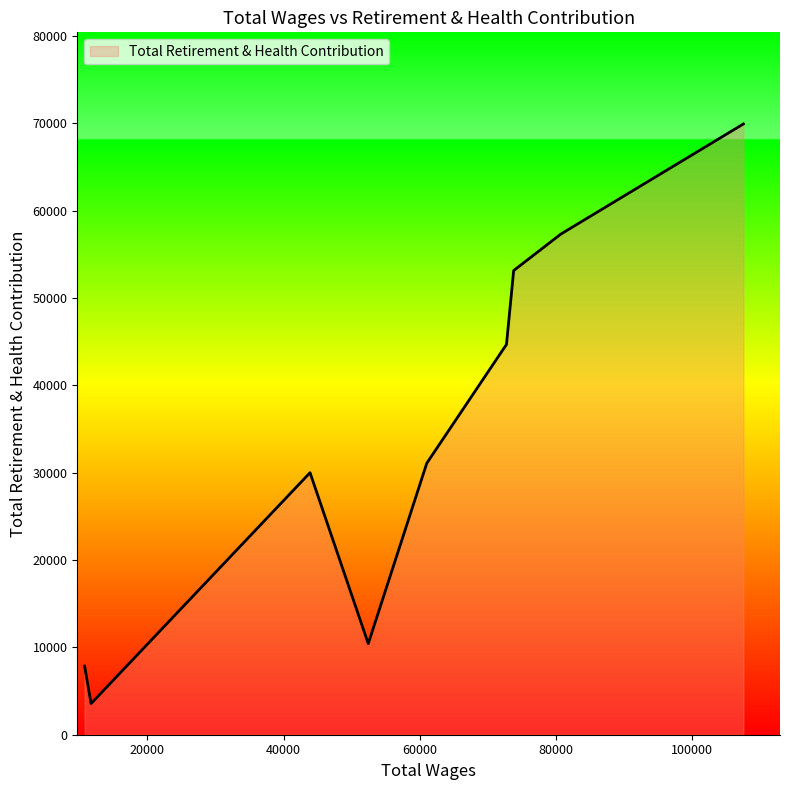

What is the difference between the maximum and minimum values?

66362